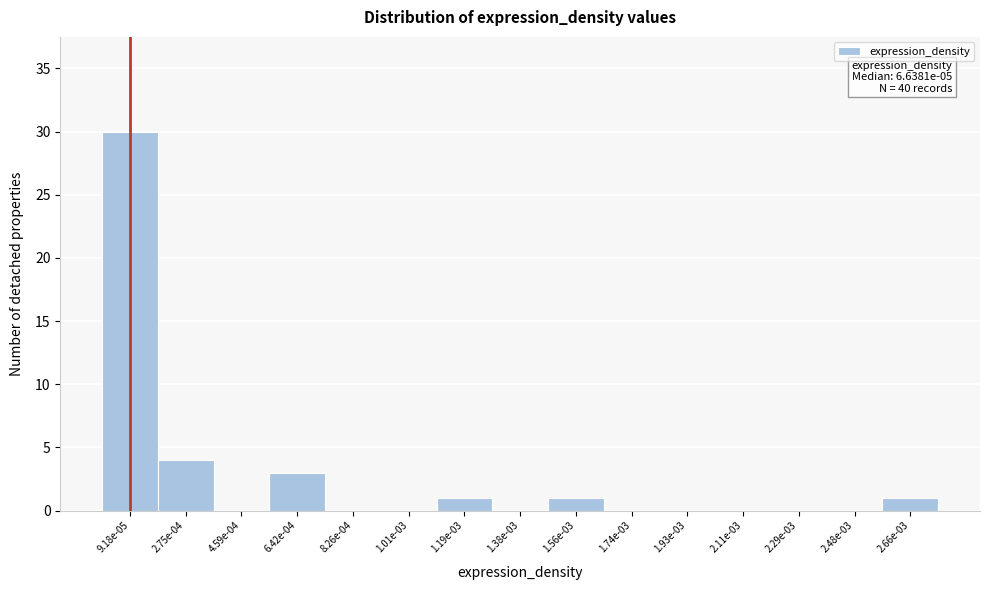

Reading left to right, transcribe all the data shown in this chart.

9.18e-05=30	2.75e-04=4	4.59e-04=0	6.42e-04=3	8.26e-04=0	1.01e-03=0	1.19e-03=1	1.38e-03=0	1.56e-03=1	1.74e-03=0	1.93e-03=0	2.11e-03=0	2.29e-03=0	2.48e-03=0	2.66e-03=1